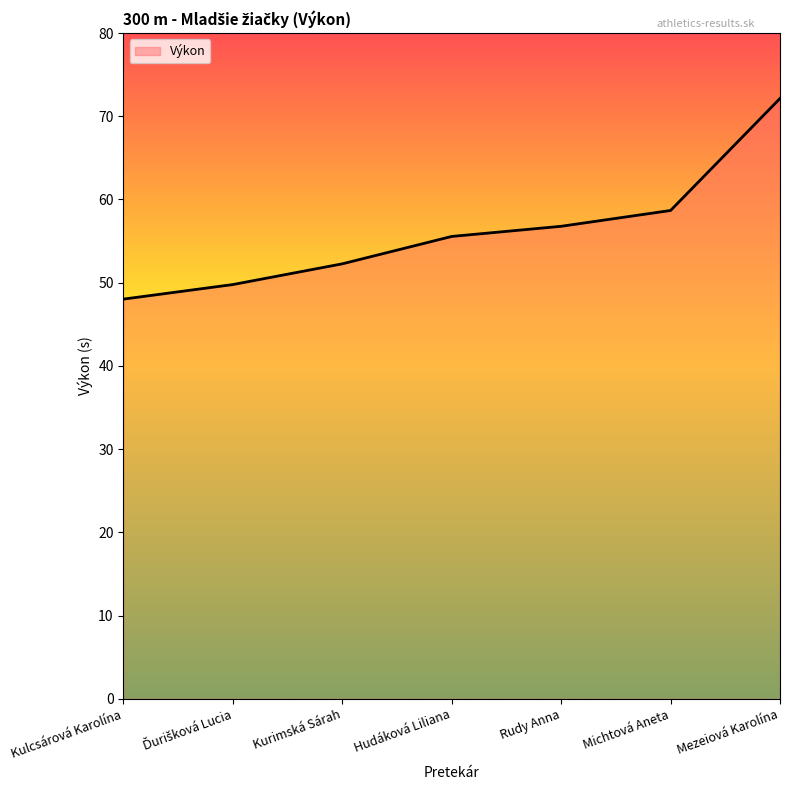

What is the change in value from Michtová Aneta to Mezeiová Karolína?

+13.5